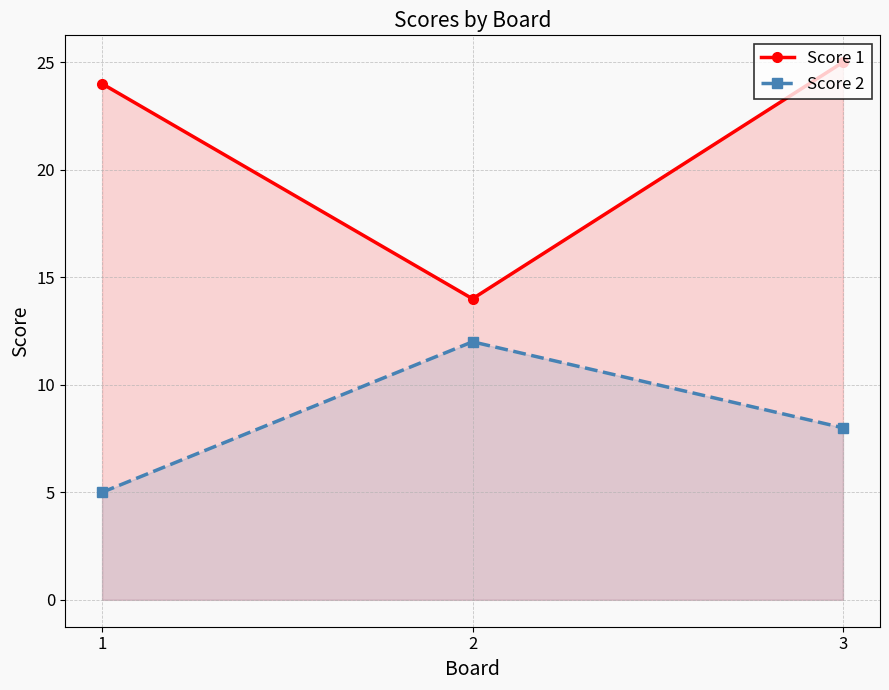

At which label is Score 1 closest to 19?

1